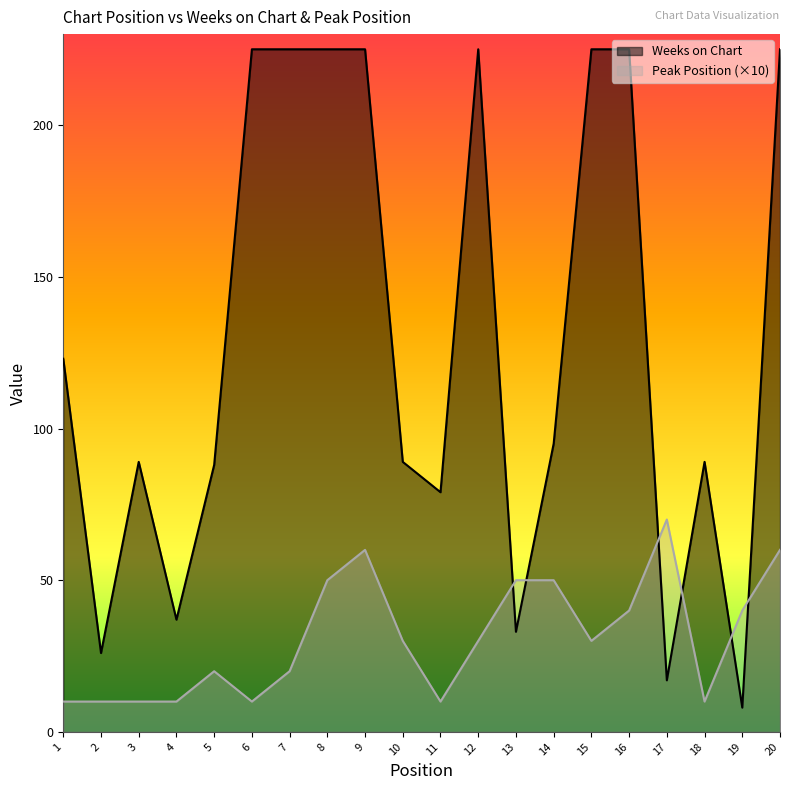

What is the sum of all Weeks on Chart values?

2573